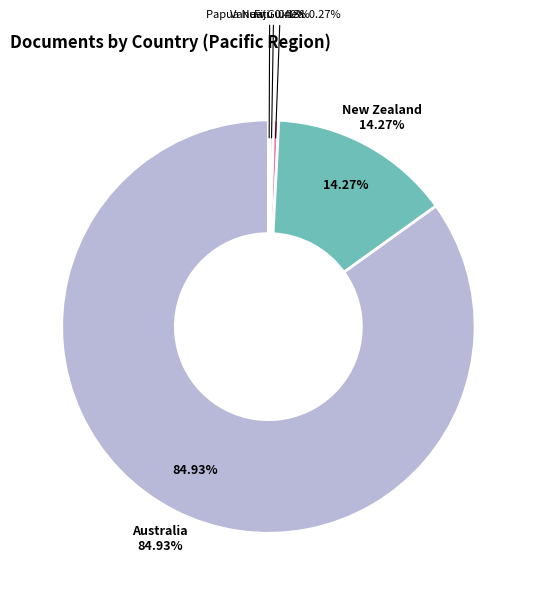

The New Zealand slice represents 14% of the pie. True or false?

True